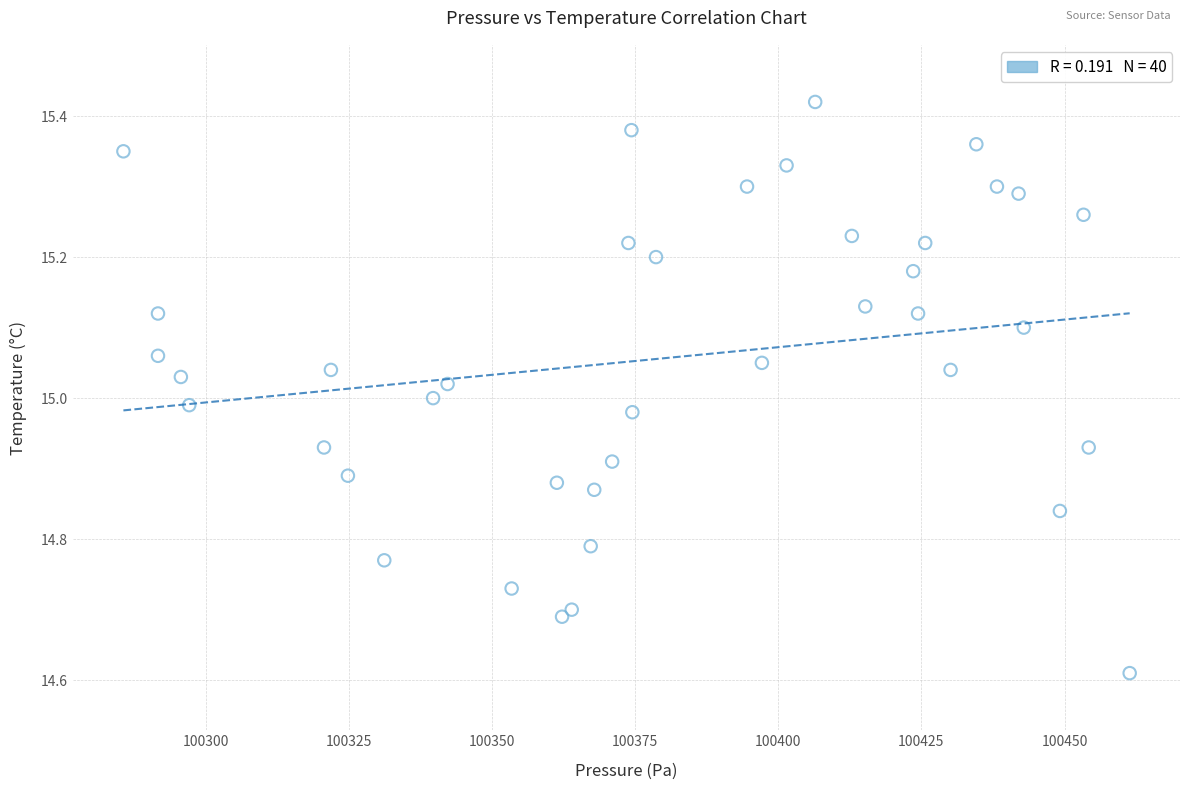

What is the range of Y values (max minus min)?

0.8